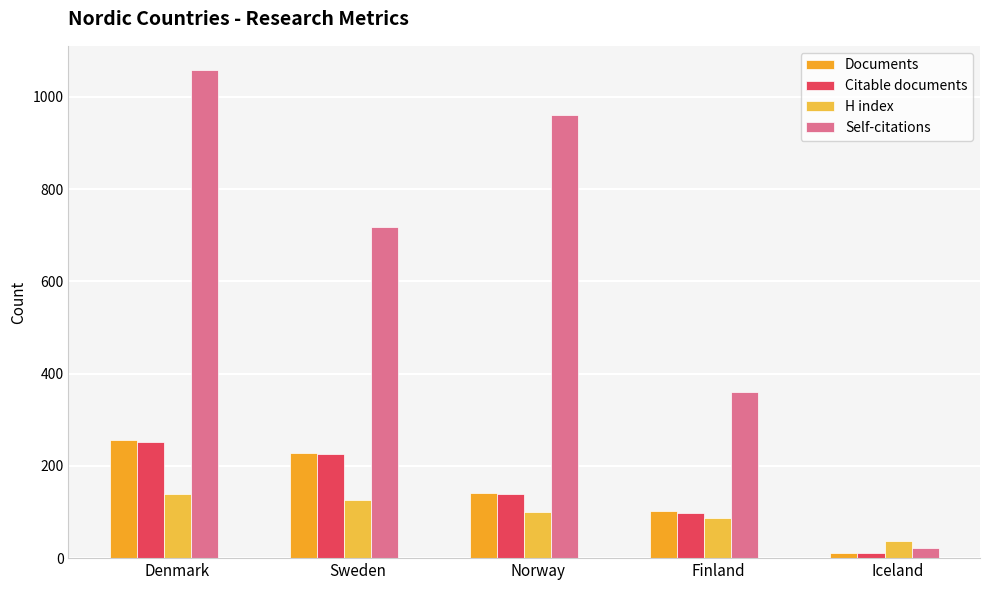

What is the label of the 4th bar from the right?

Sweden